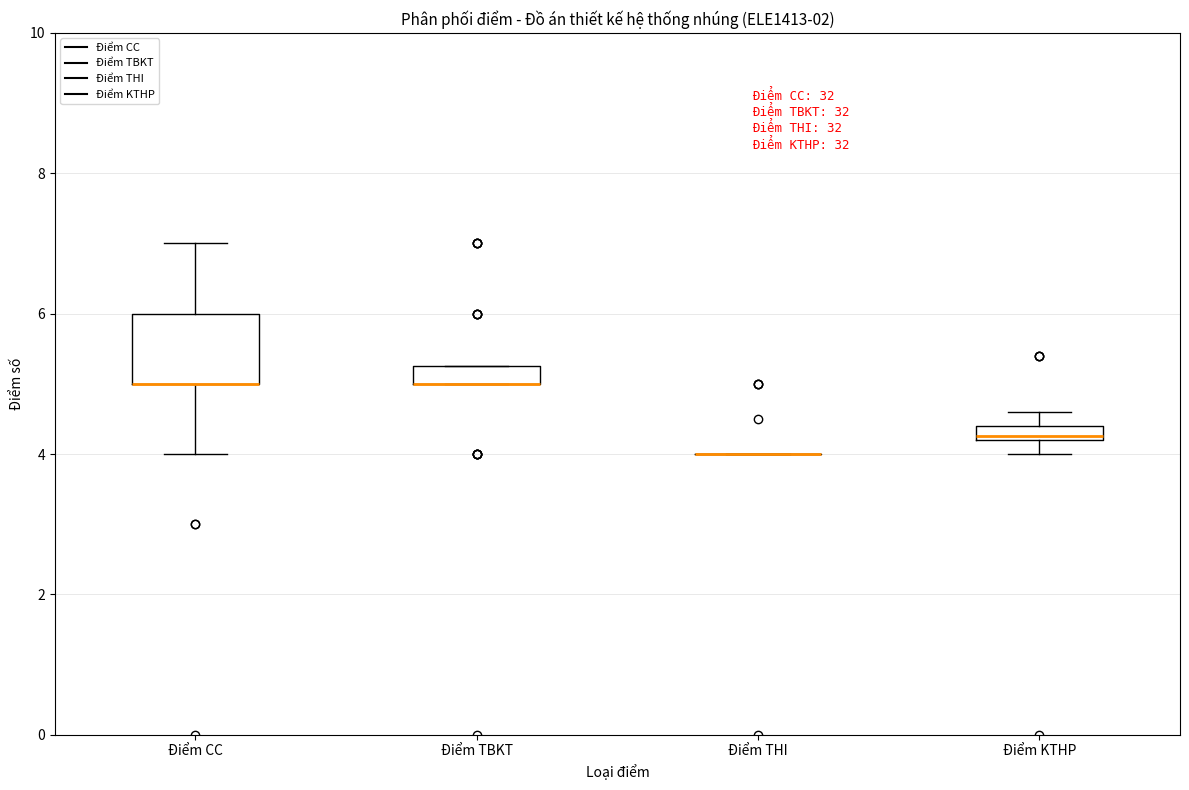

Which box is the tallest, from its lower edge to its upper edge?

Điểm CC